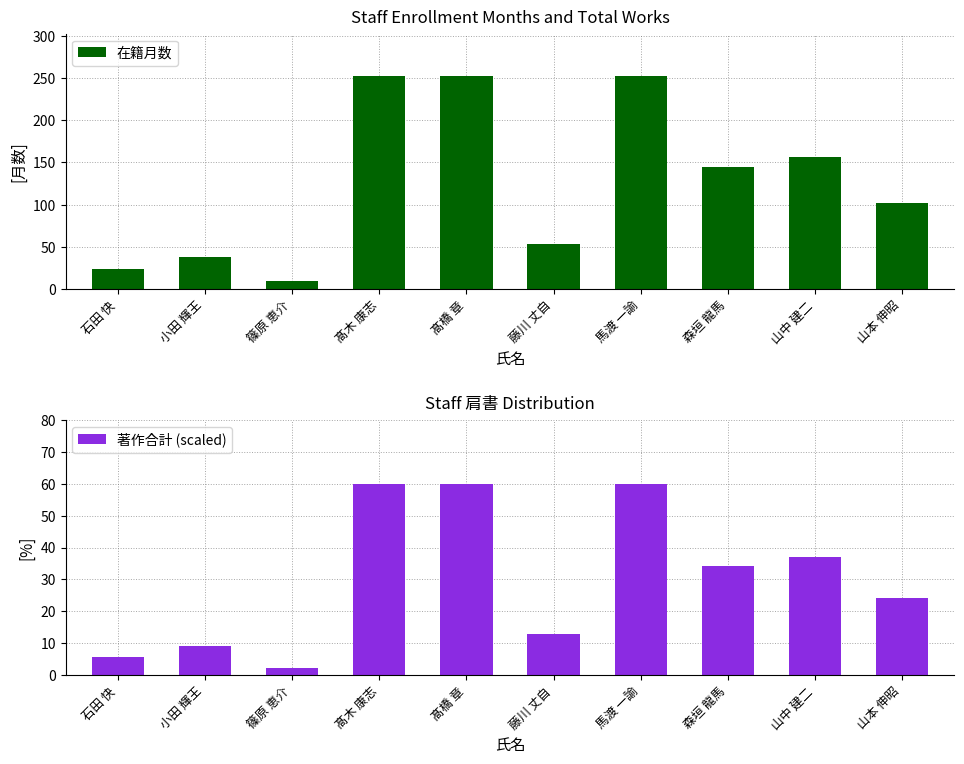

What position from the left is 篠原 恵介?

3